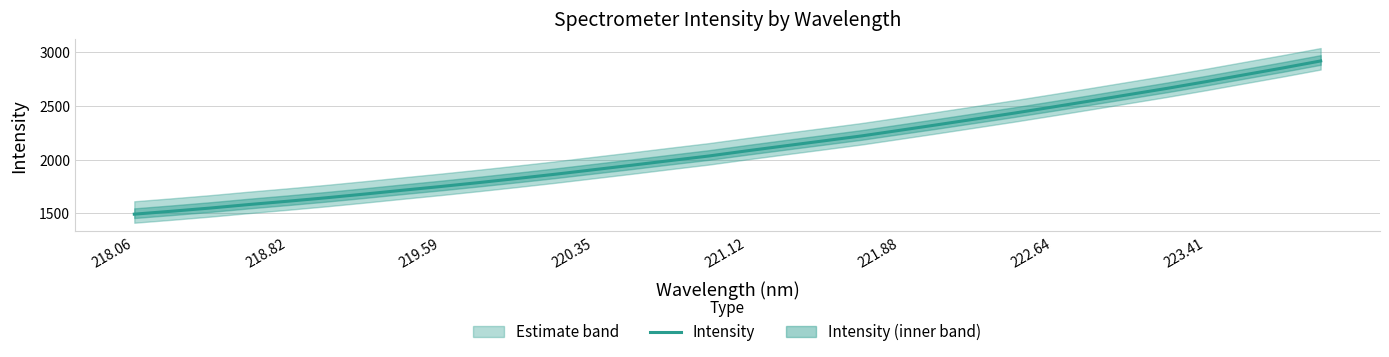

How many values are below 2081?

16